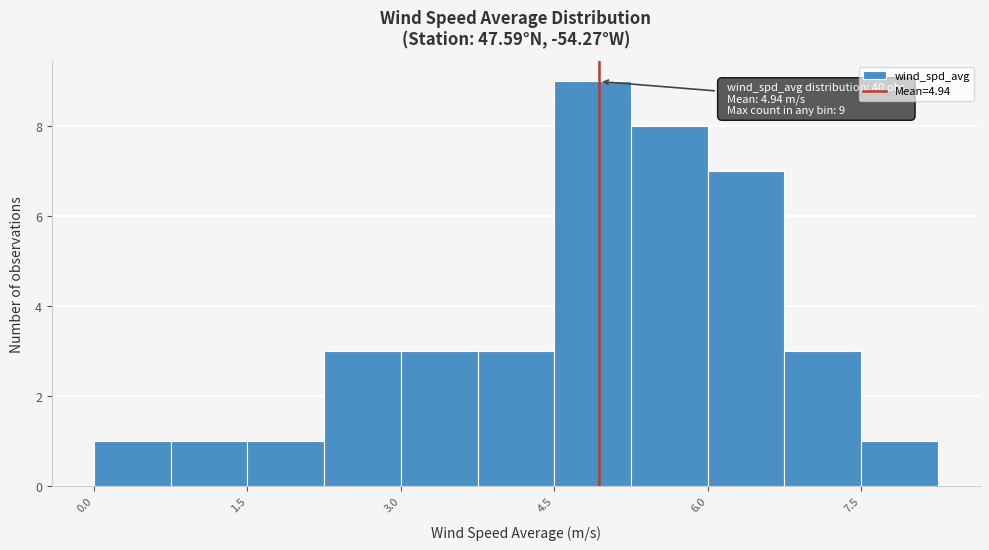

Around what value on the x-axis is the tallest bar? Give the approximate position of its centre, as read against the axis.

4.8